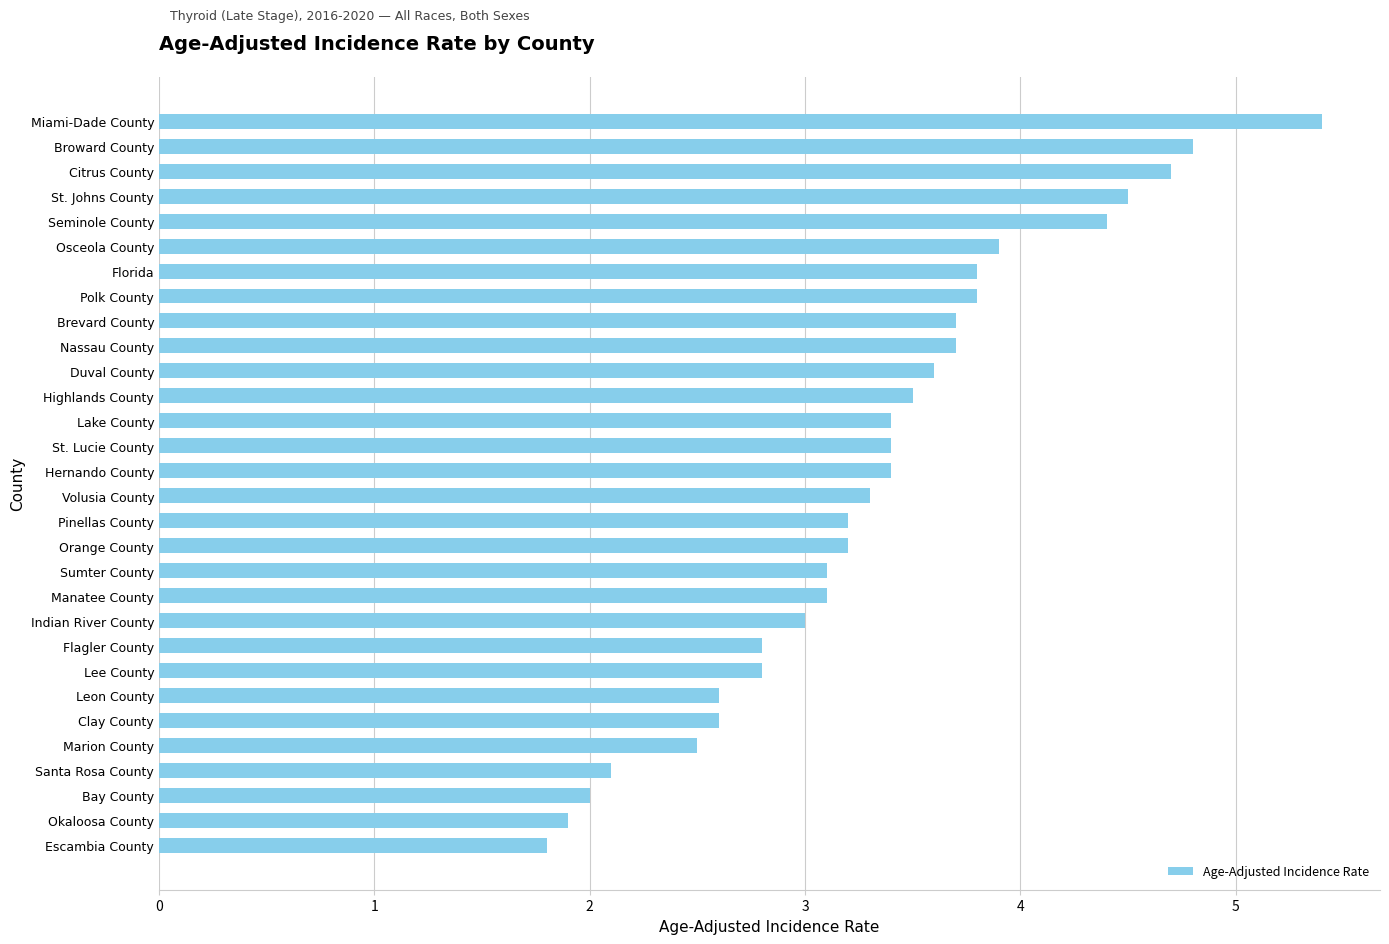

Between Manatee County and Nassau County, which is larger?

Nassau County